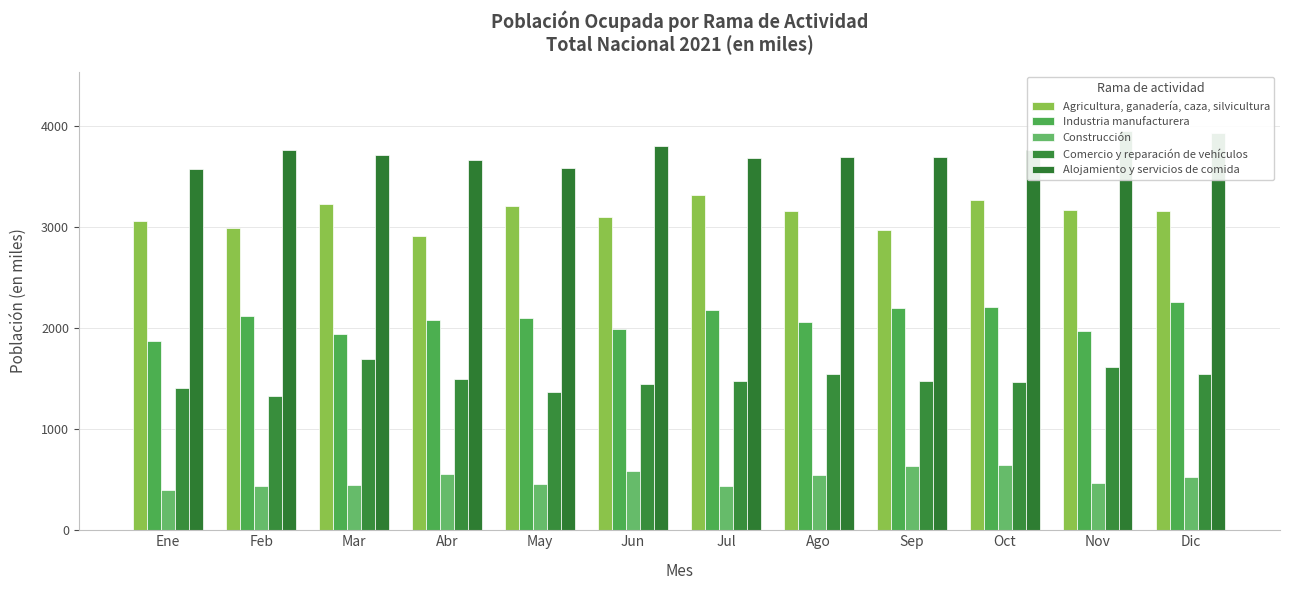

What is the label of the 10th bar from the left?

Oct